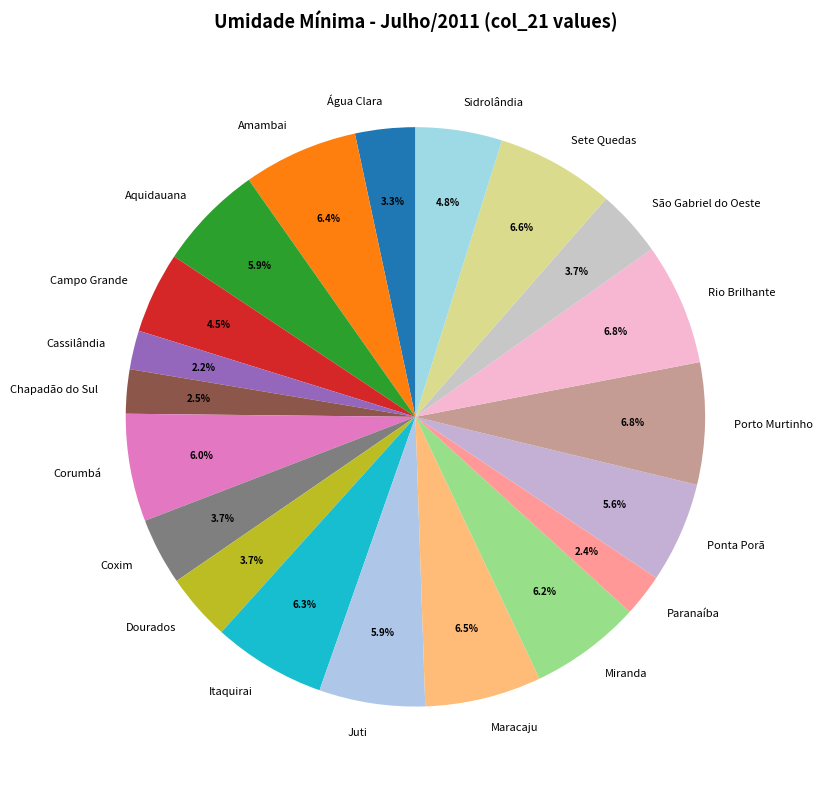

Approximately how many times larger is the value at Campo Grande compared to Água Clara?

1.4